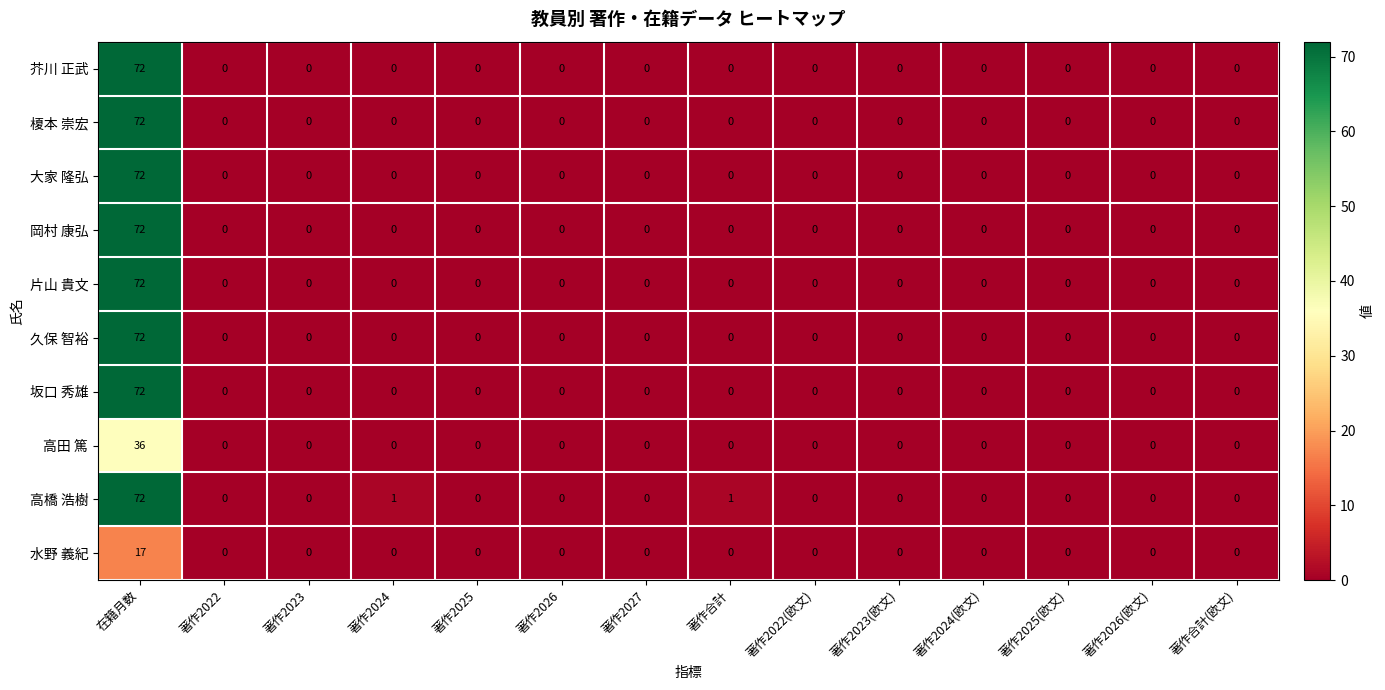

At which category is the sum across all series the highest?

在籍月数